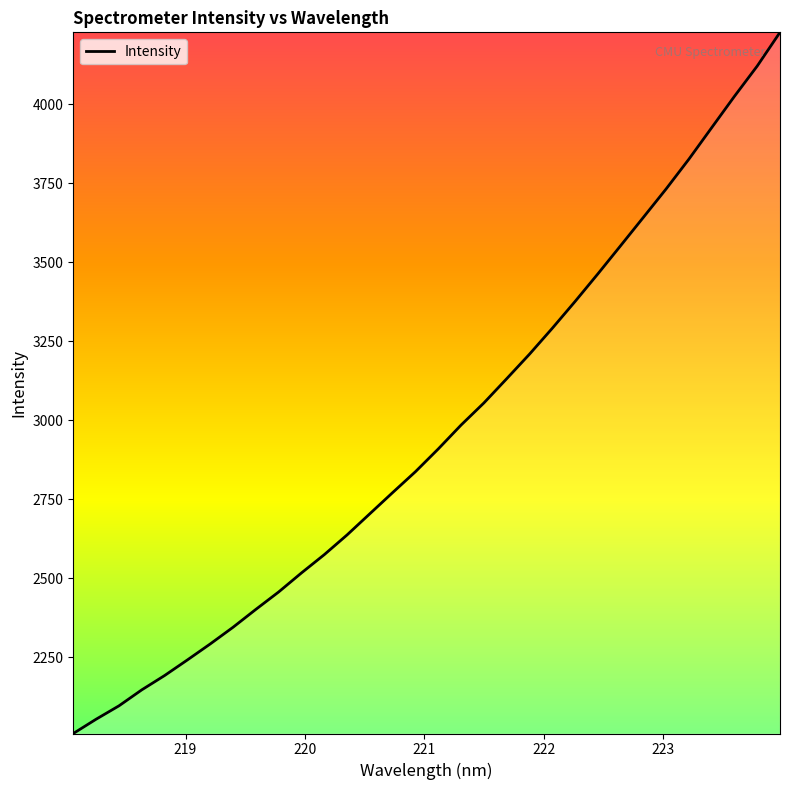

What is the difference between the maximum and minimum values?

2218.8